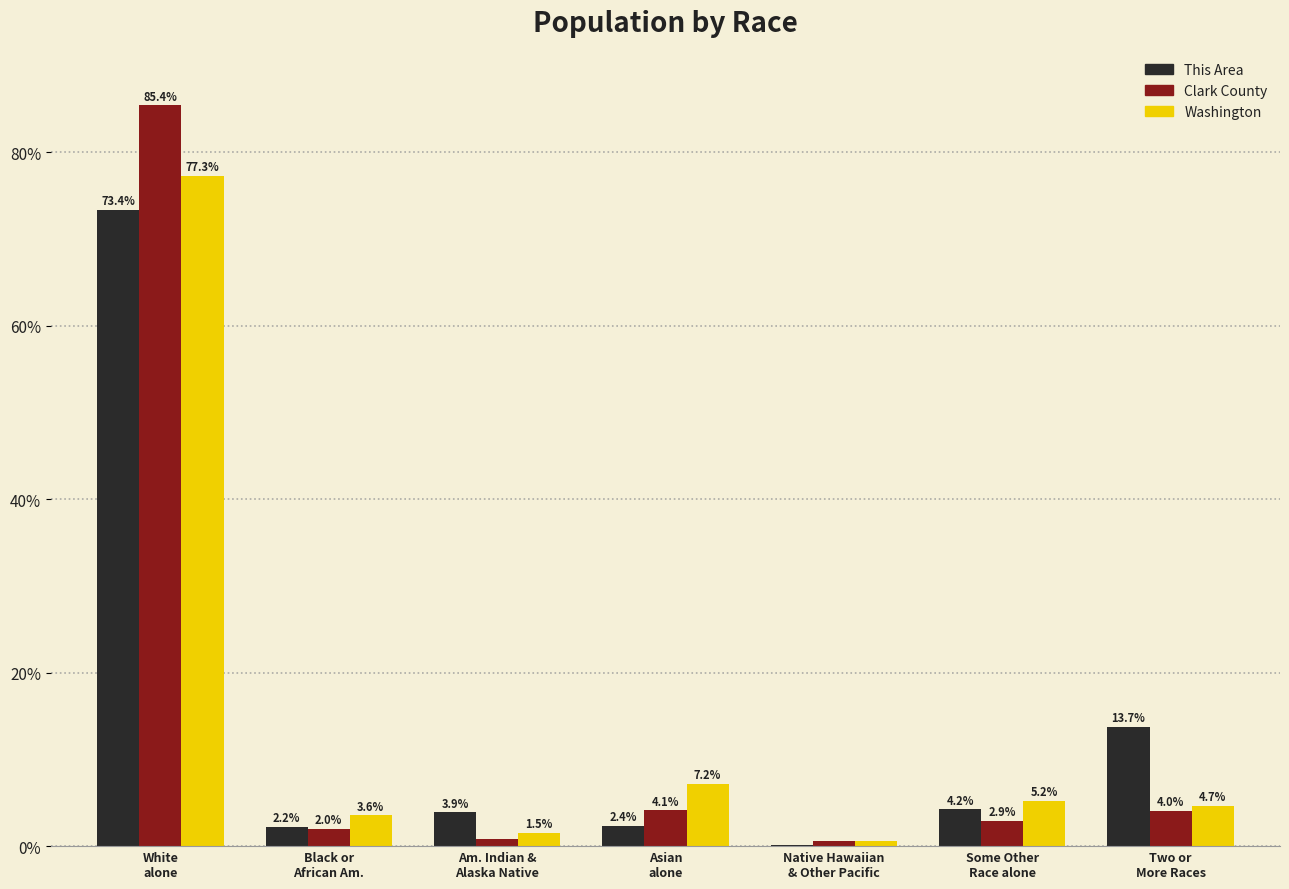

What are all the series names shown in the legend?

This Area, Clark County, Washington